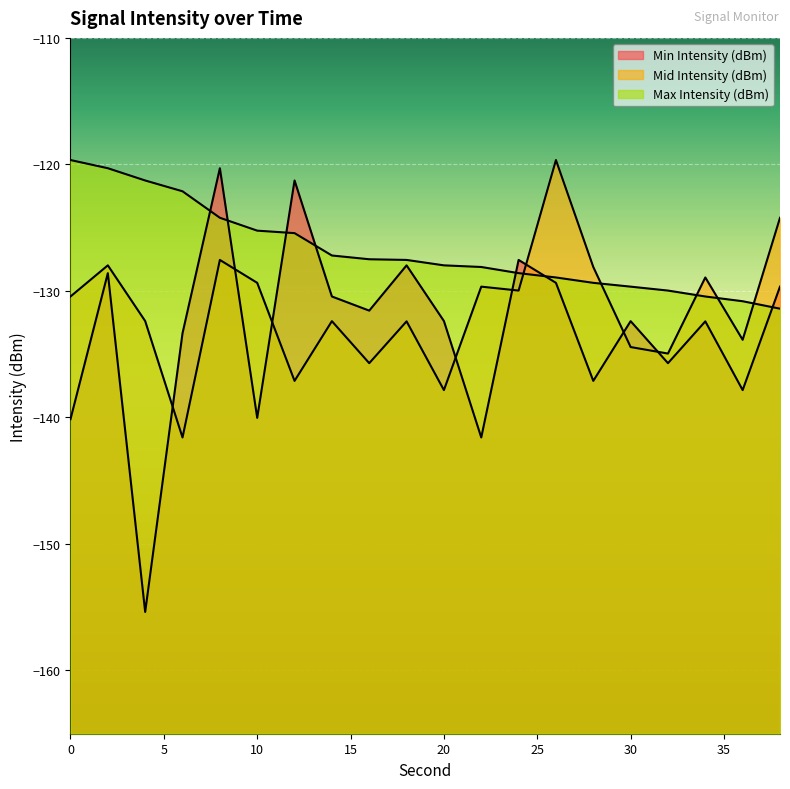

Which label corresponds to the largest value in the chart?

26